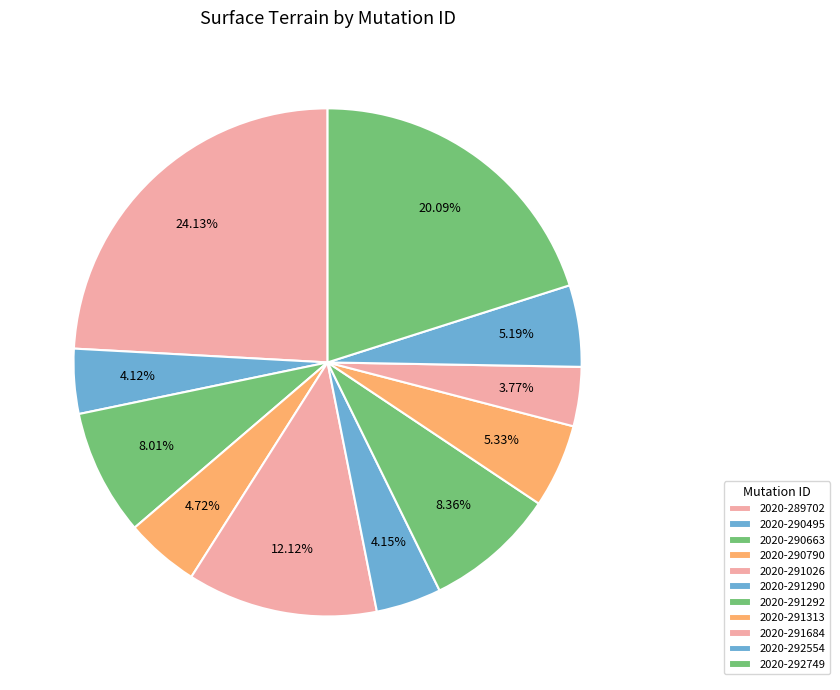

Is it true that 2020-290790 is 10% of the pie?

False